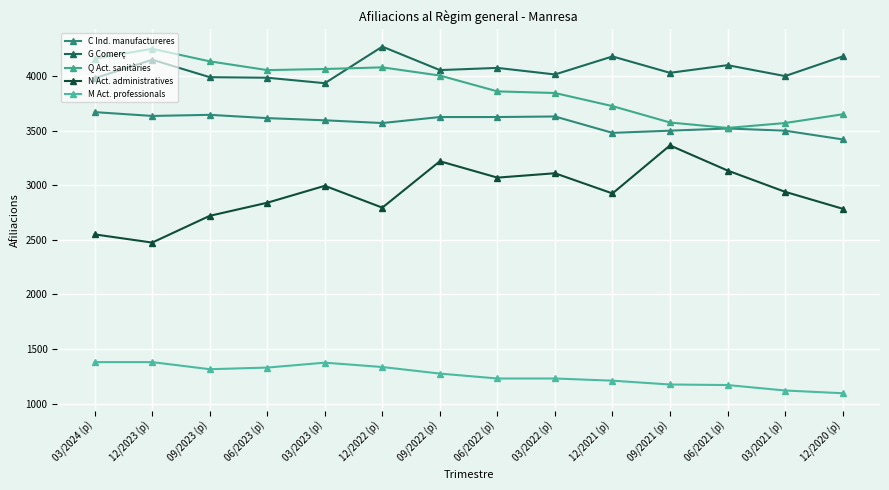

Which series has the largest total across all categories?

G Comerç